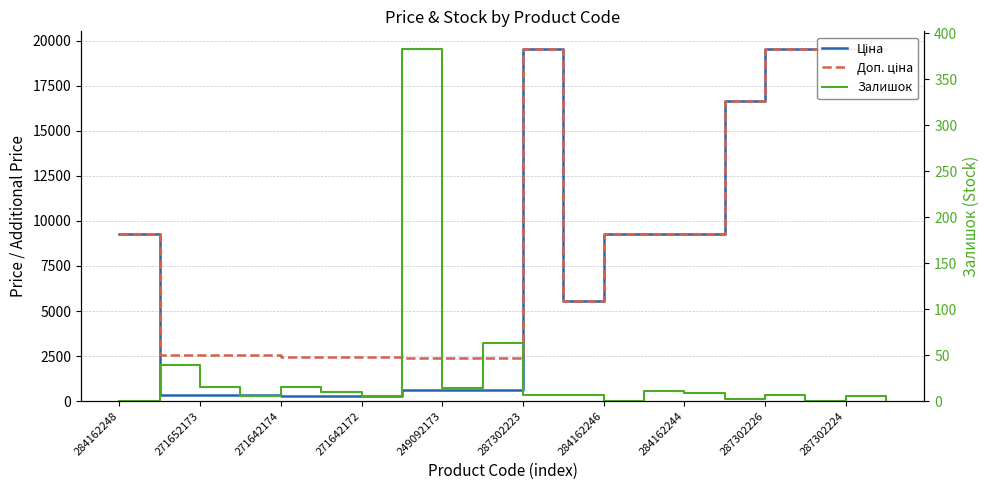

How many values in the Залишок series exceed 7?

9